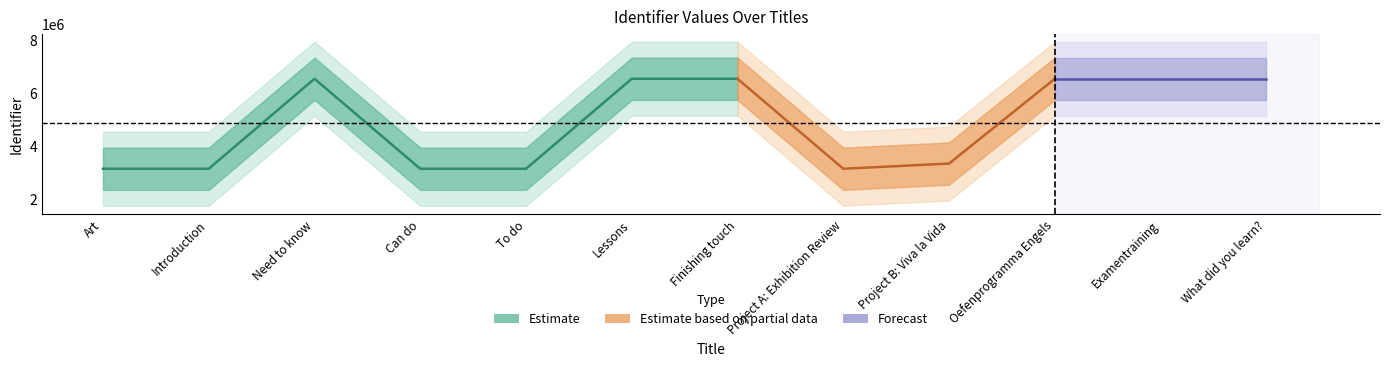

What is the label of the 12th point from the right?

Art